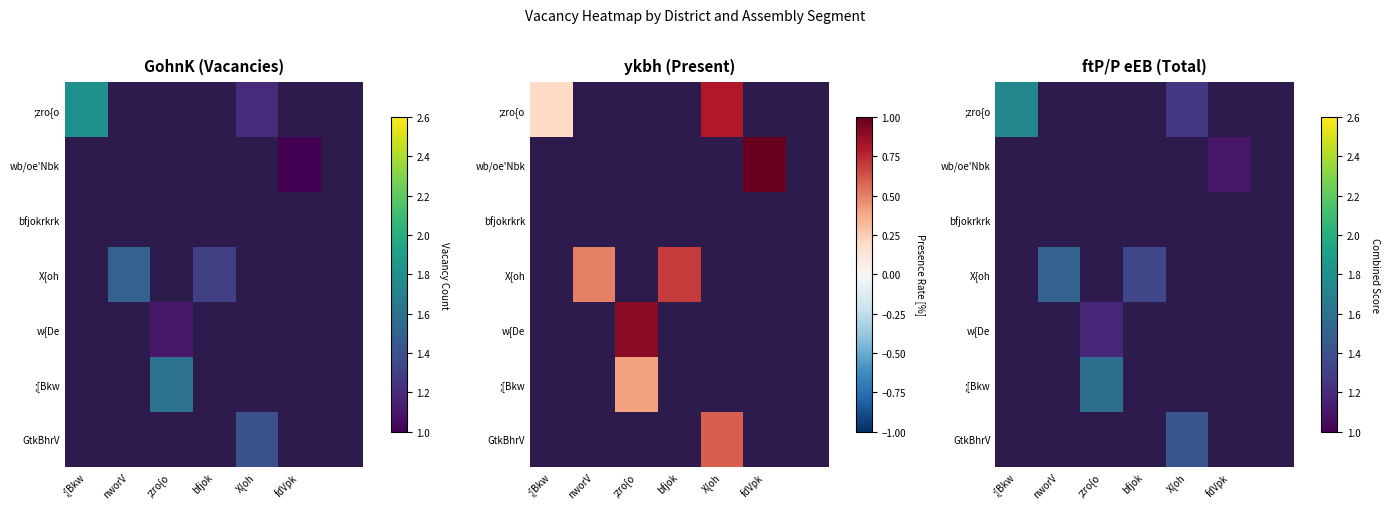

Which category has the highest value across all series?

;[Bkw